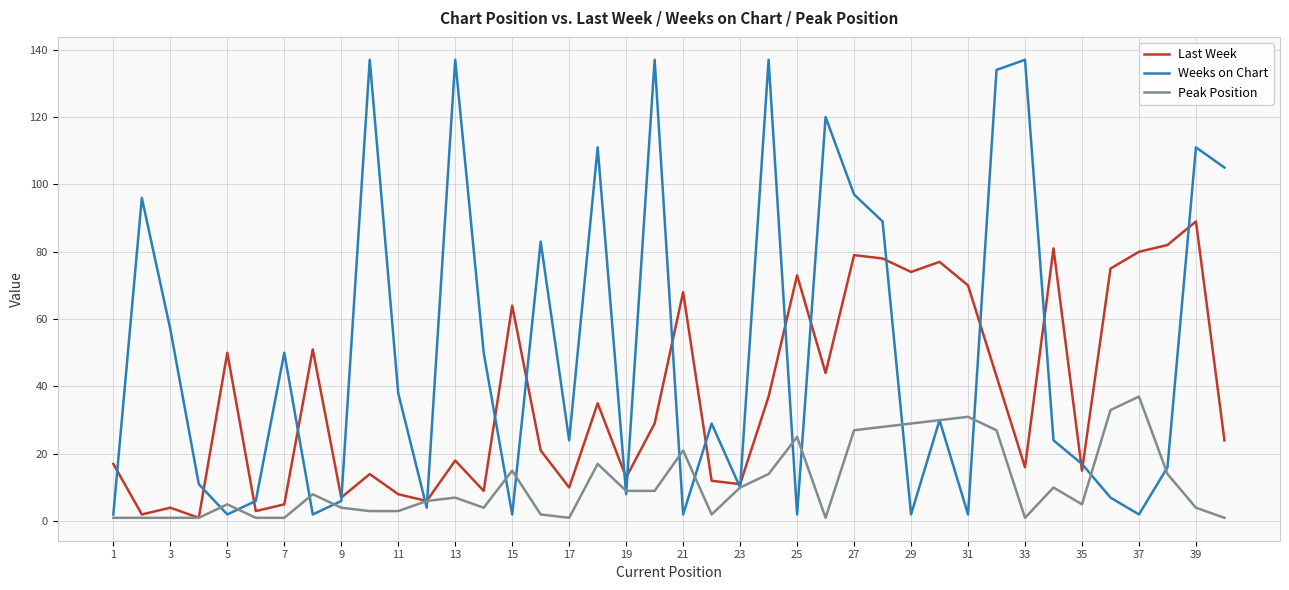

Which series has the largest range (max minus min)?

Weeks on Chart